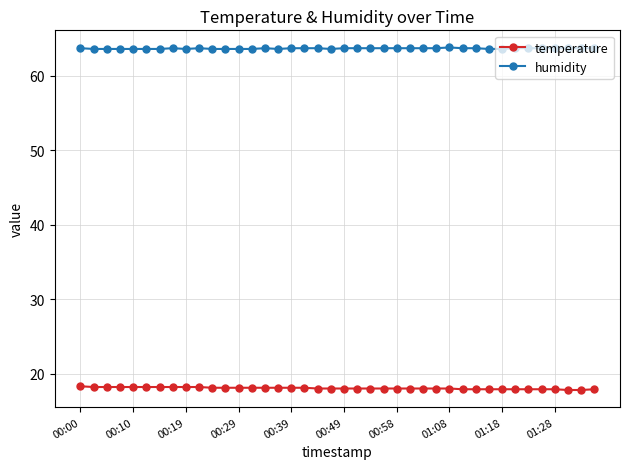

At how many categories does at least one series exceed 43?

40